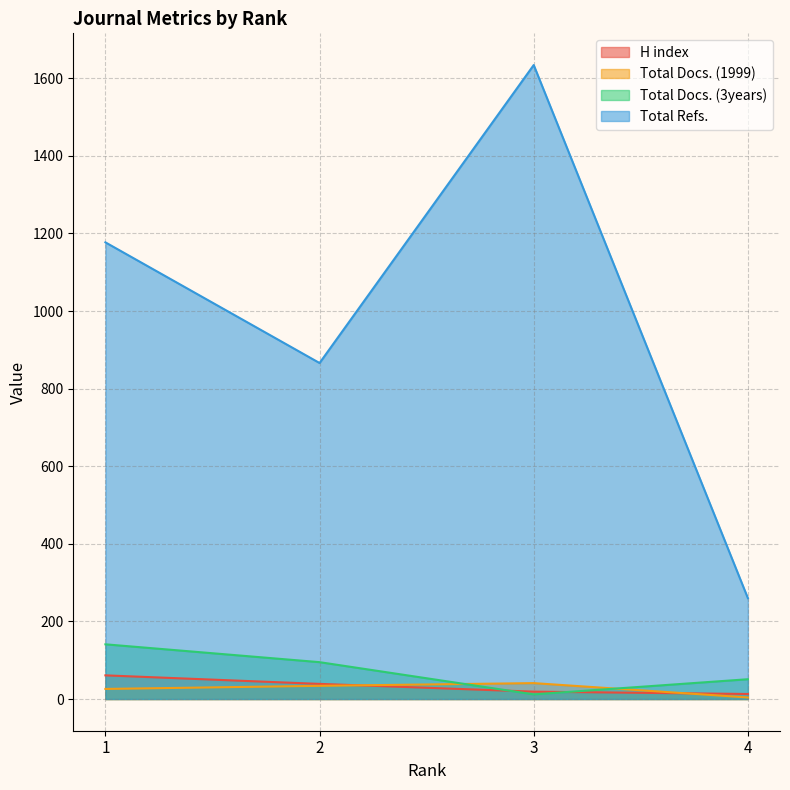

At how many categories does at least one series exceed 69?

4